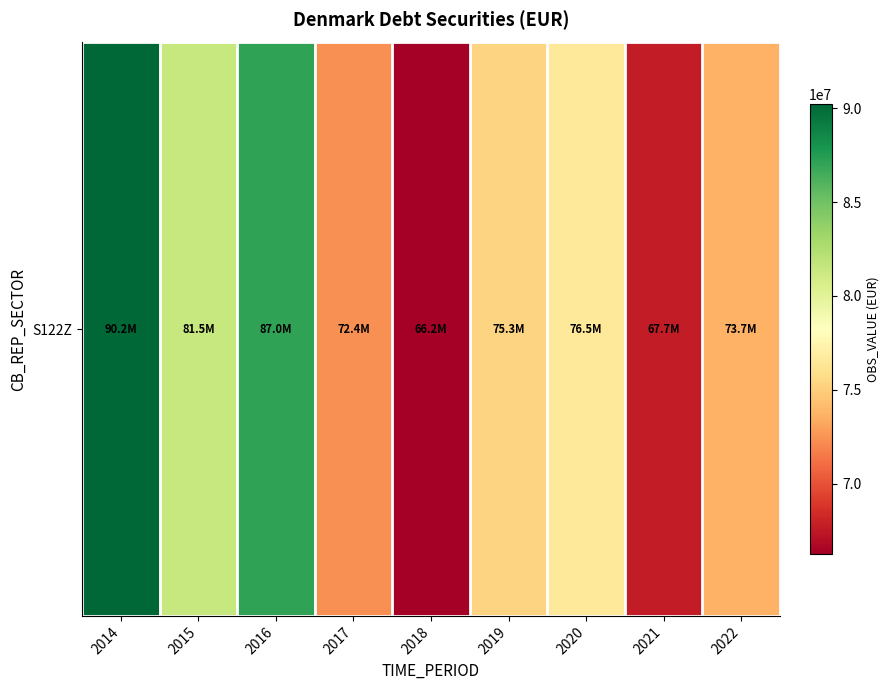

The chart shows a value of 87046107 at 2016. True or false?

True